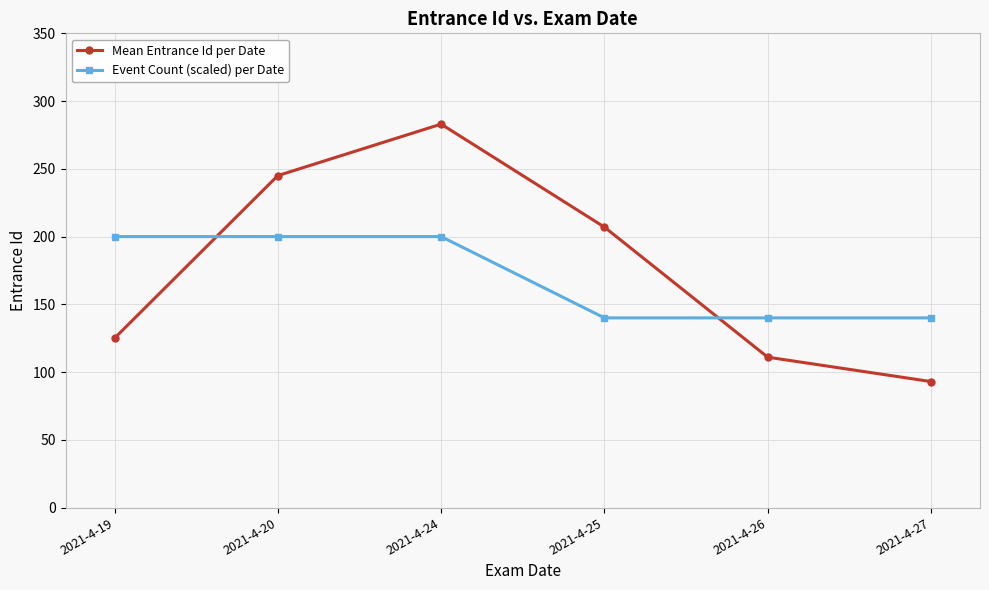

Is this an area chart (filled region under the line)?

No